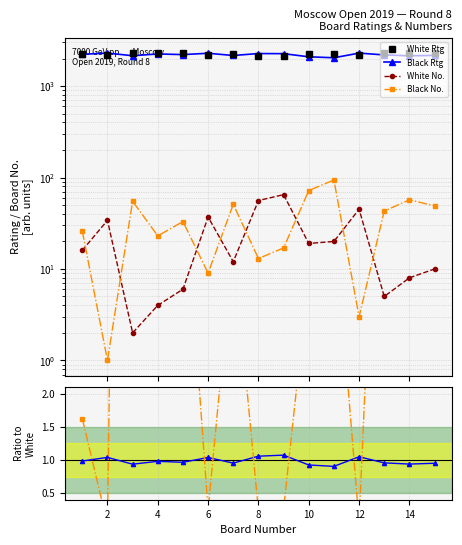

What is the total value across all series at 14?

4503.1